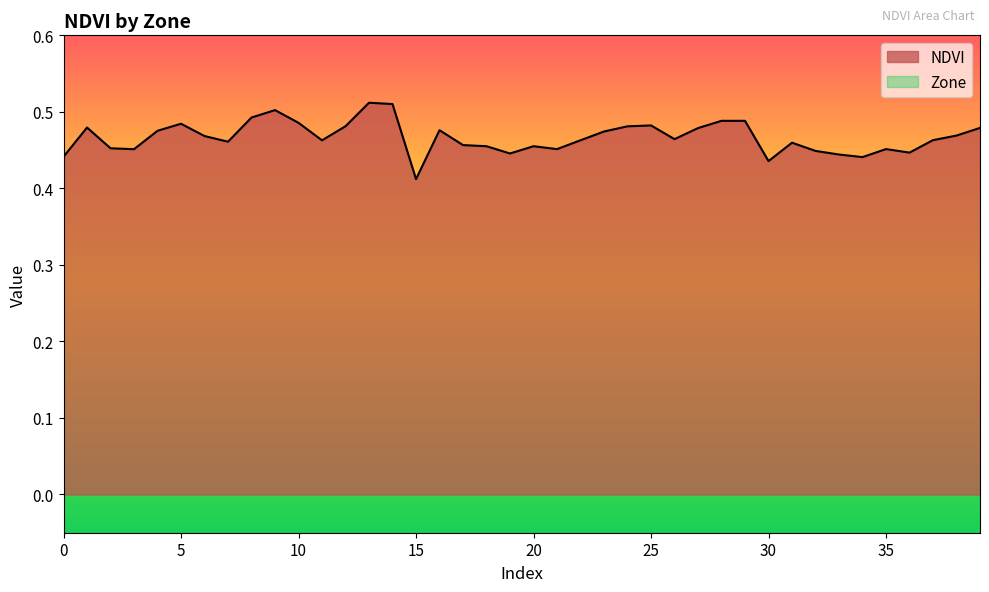

The chart shows a value of 0.5 at 14. True or false?

True